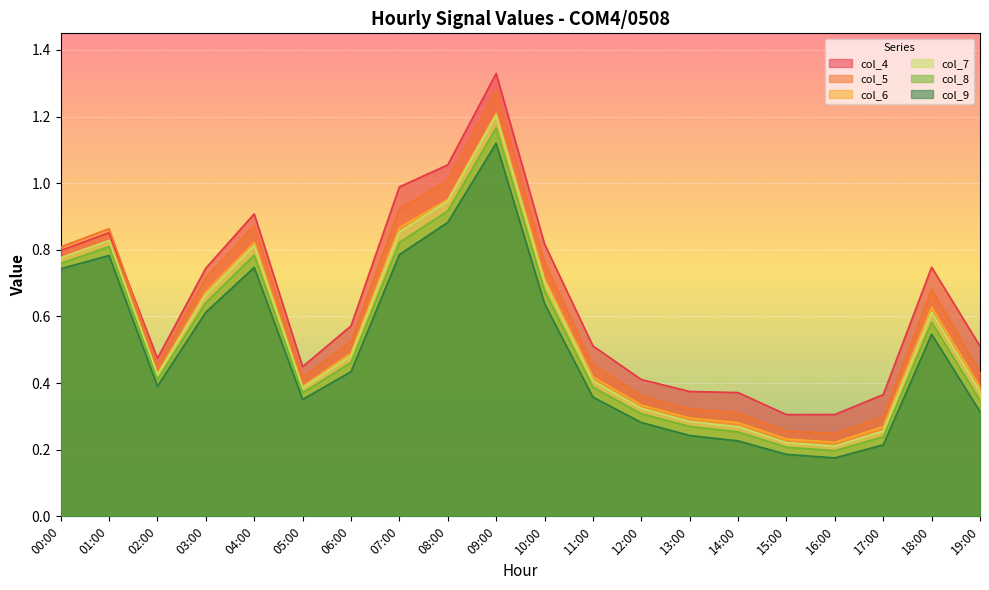

What are all the series names shown in the legend?

col_4, col_5, col_6, col_7, col_8, col_9